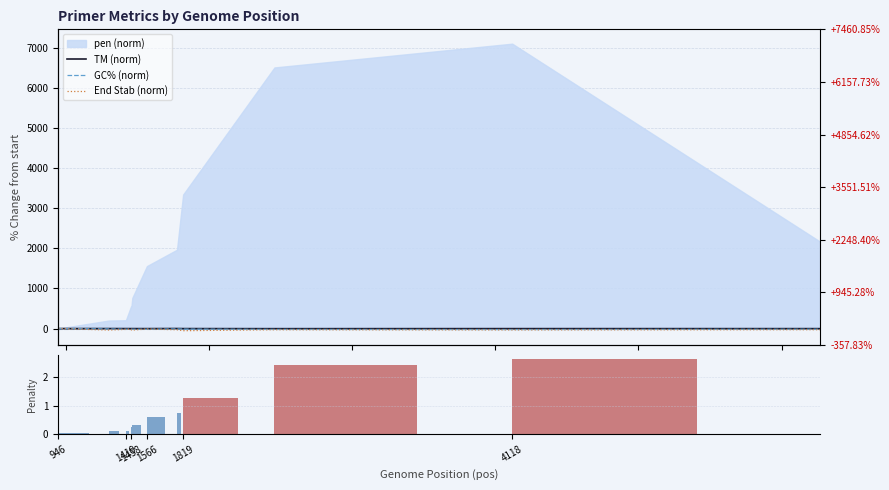

What is the highest value of the TM (norm) series?

1.2